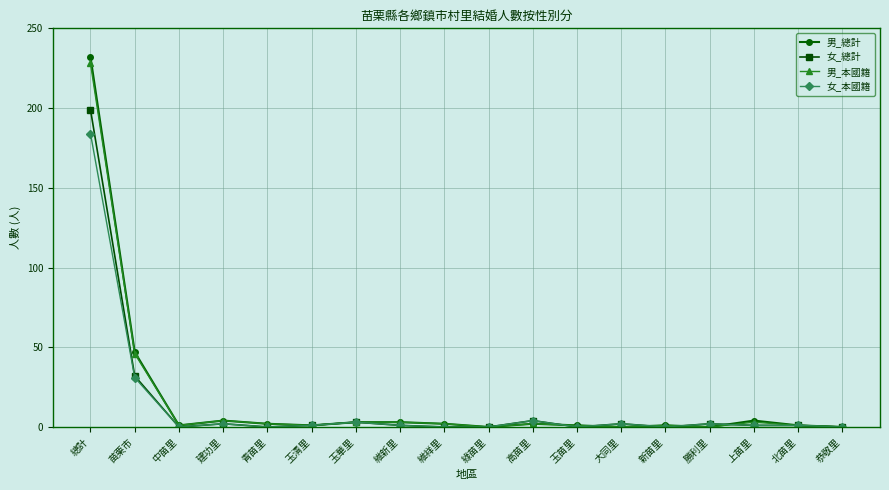

The 女_總計 series shows 199 at 總計. True or false?

True